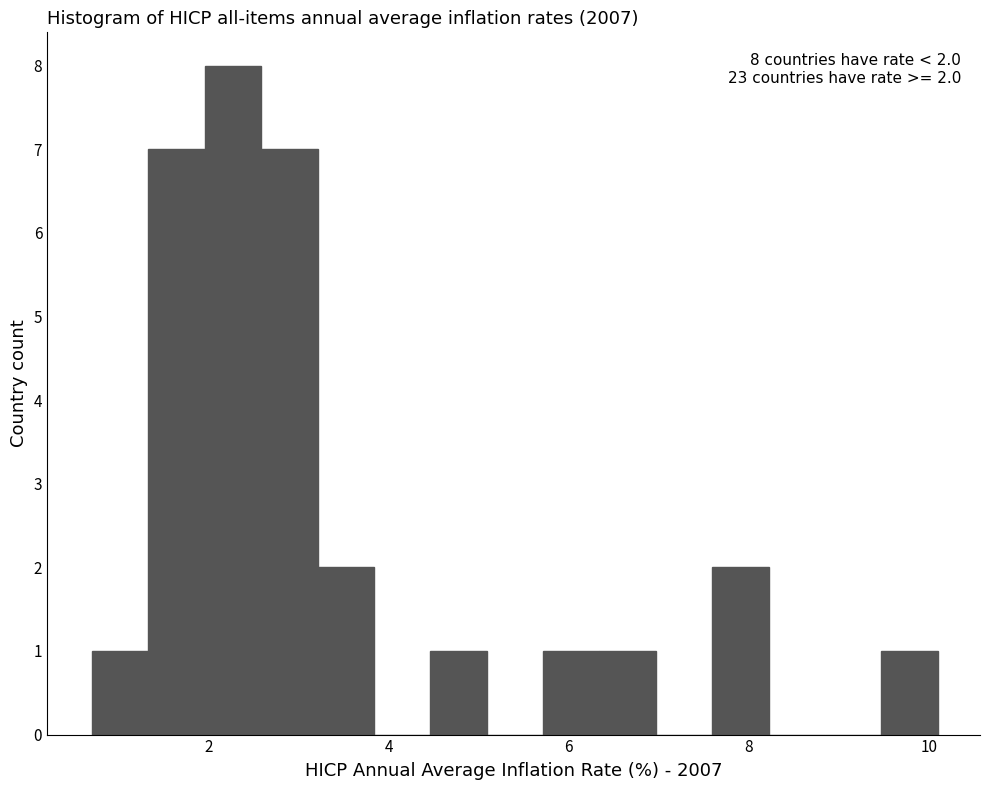

Read against the x-axis, roughly where is the centre of the tallest bar?

2.2